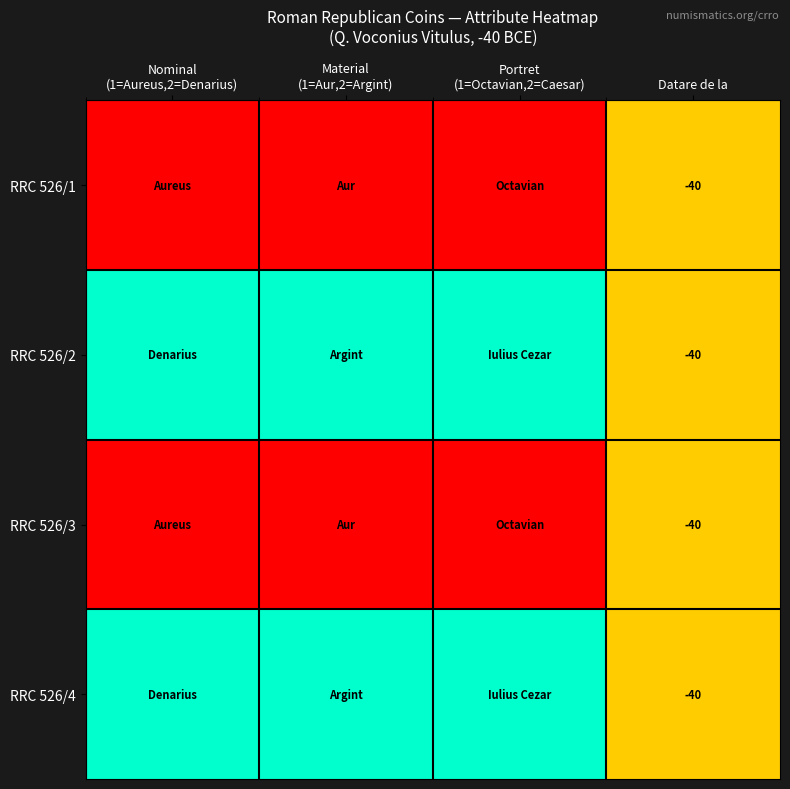

What is the total value across all series at Datare de la?

-160